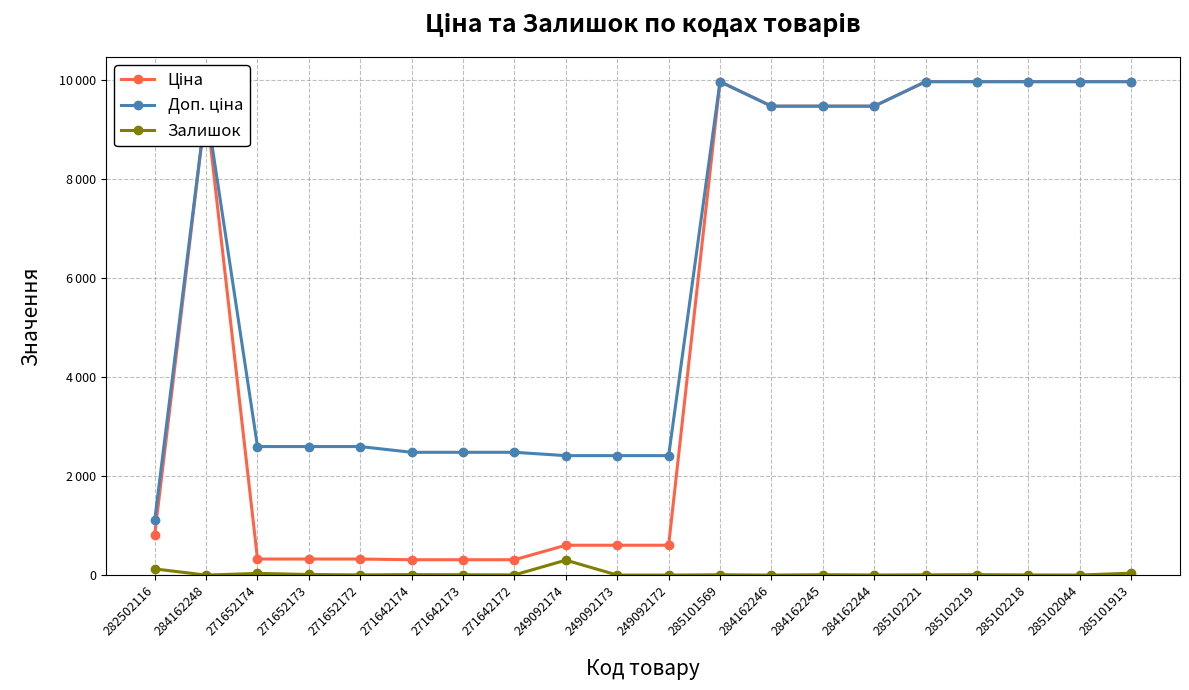

At which category does Доп. ціна reach its first local peak?

284162248